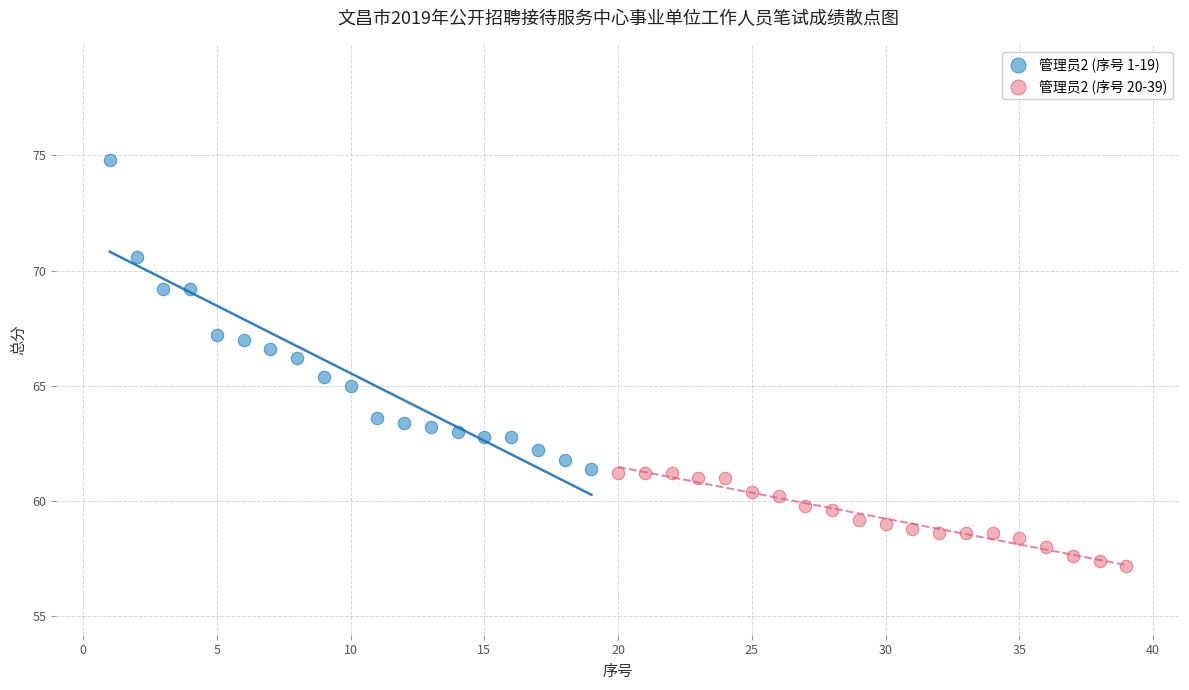

Which series contains the highest Y value?

管理员2 (序号 1-19)